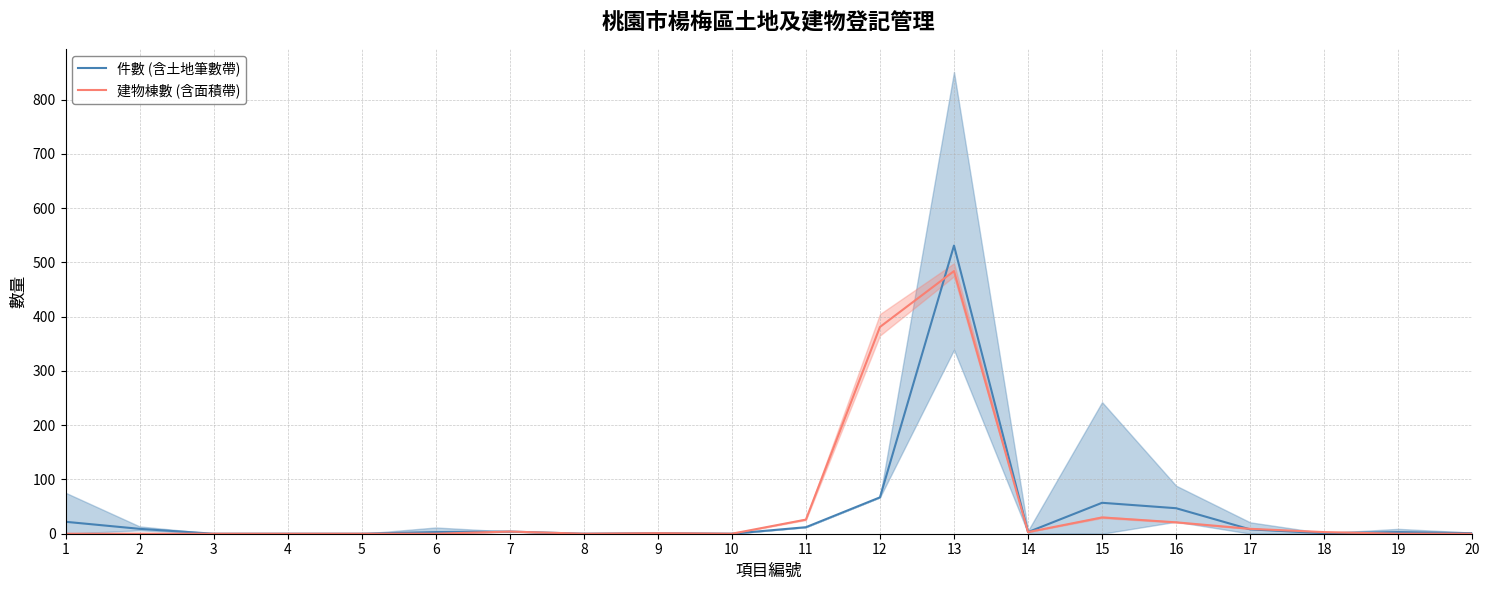

Which category has the lowest value in the 件數 (含土地筆數帶) series?

3